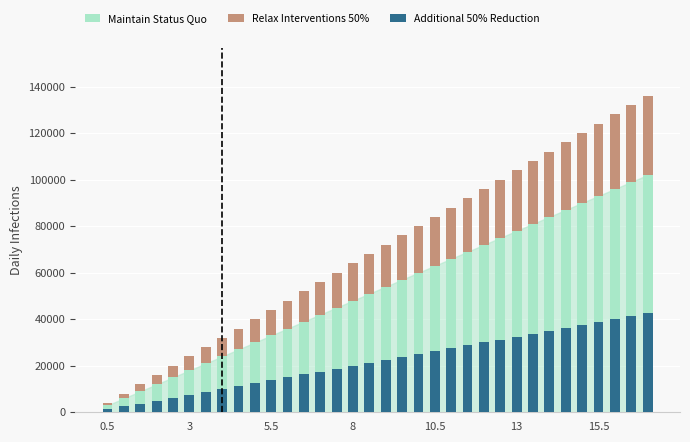

What is the value of the Relax Interventions 50% bar at the 25th from the left?

25000